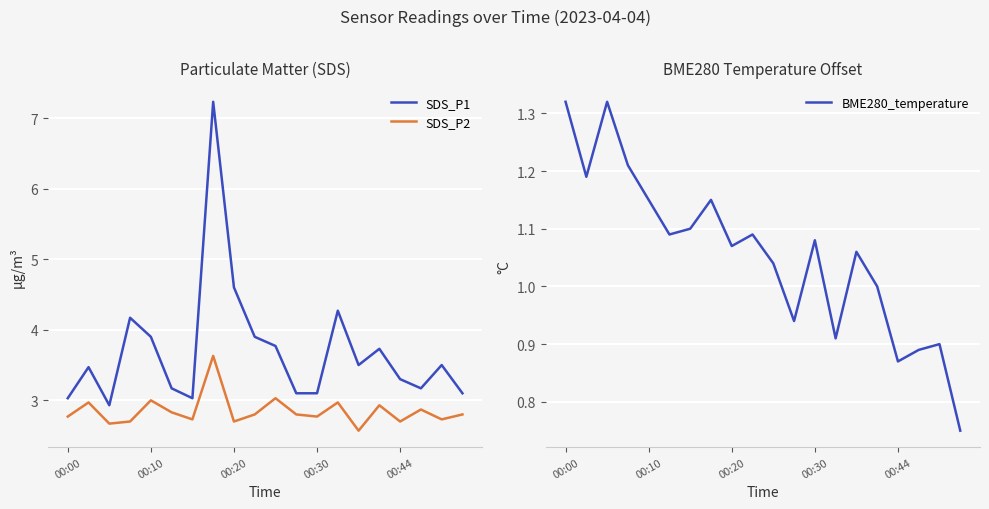

True or false: SDS_P2 and SDS_P1 cross at least once.

False